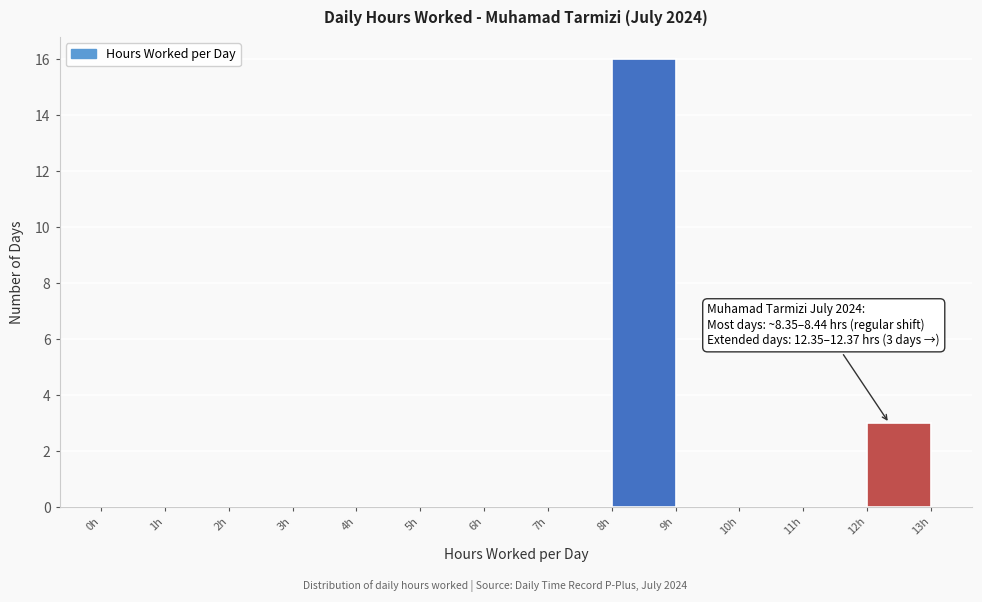

Which range on the x-axis has the tallest bar?

8 to 9